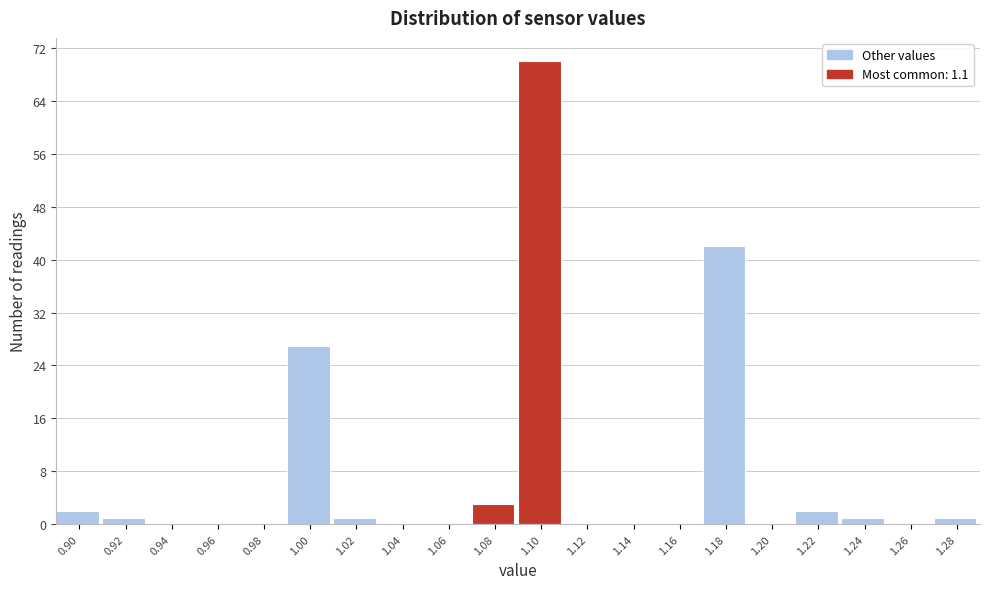

Reading left to right, list all the values displayed in this chart.

0.90=2	0.92=1	0.94=0	0.96=0	0.98=0	1.00=27	1.02=1	1.04=0	1.06=0	1.08=3	1.10=70	1.12=0	1.14=0	1.16=0	1.18=42	1.20=0	1.22=2	1.24=1	1.26=0	1.28=1